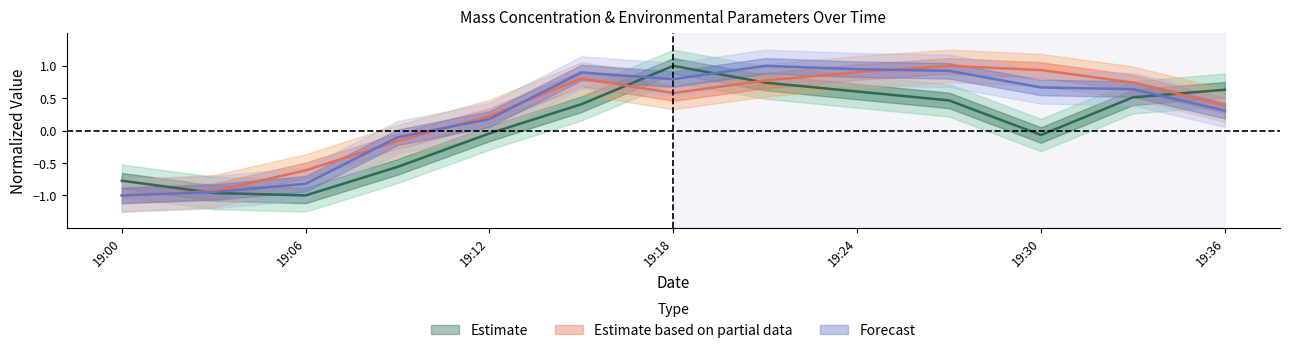

True or false: X1_M11 has a value of 1.1 at 2023-01-27 19:21:00.

False